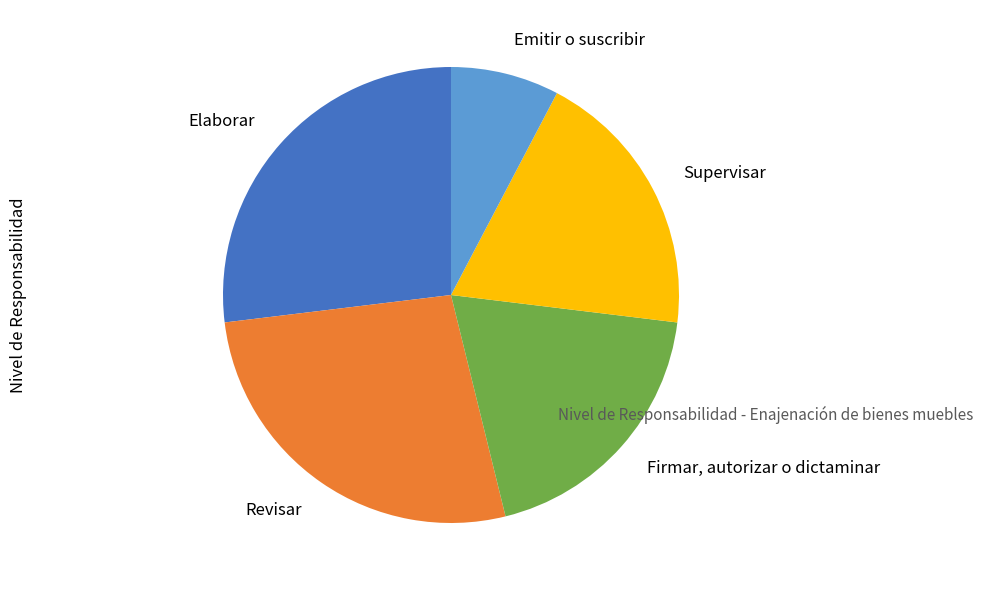

True or false: Elaborar accounts for 27% of the total.

True